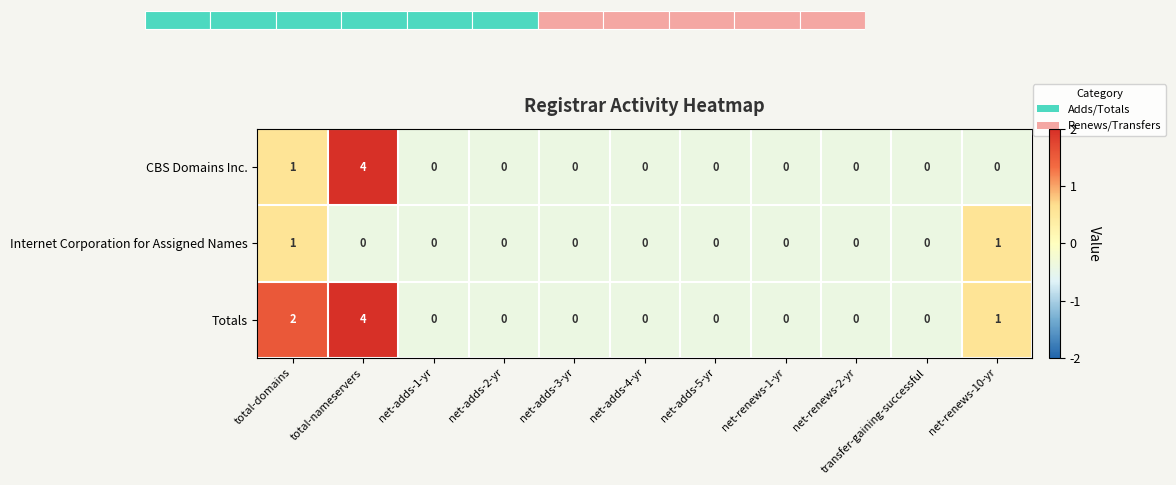

At which category is the sum across all series the highest?

total-nameservers